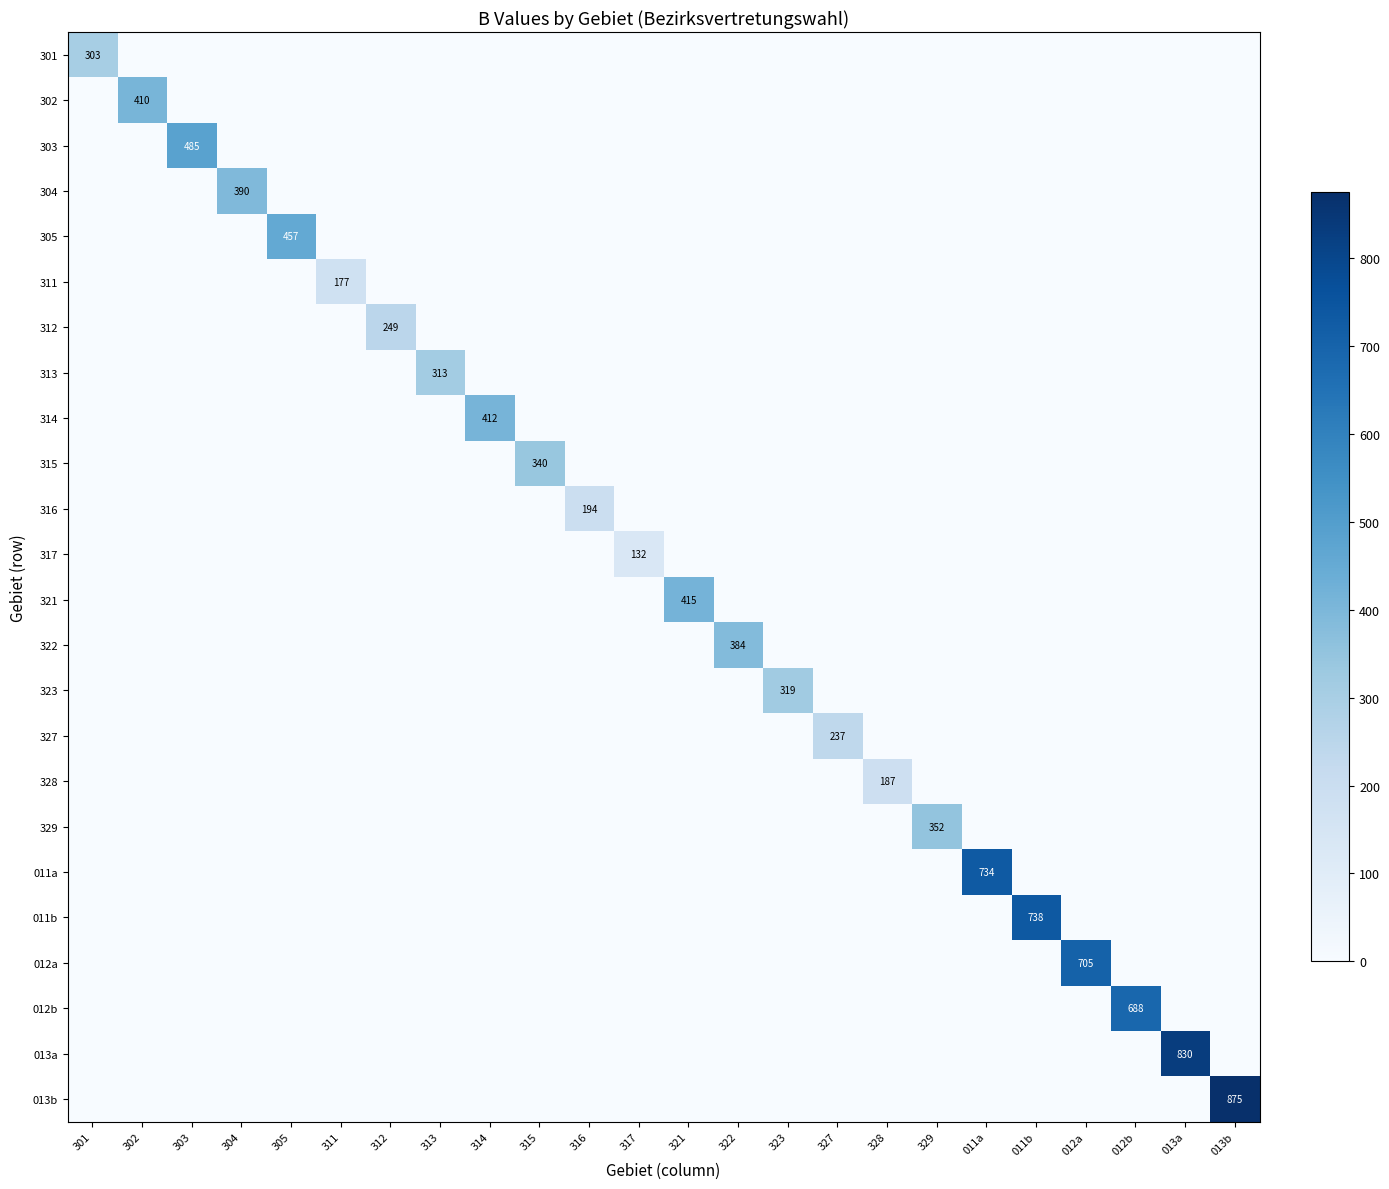

How many positive values does the 323 series have?

1